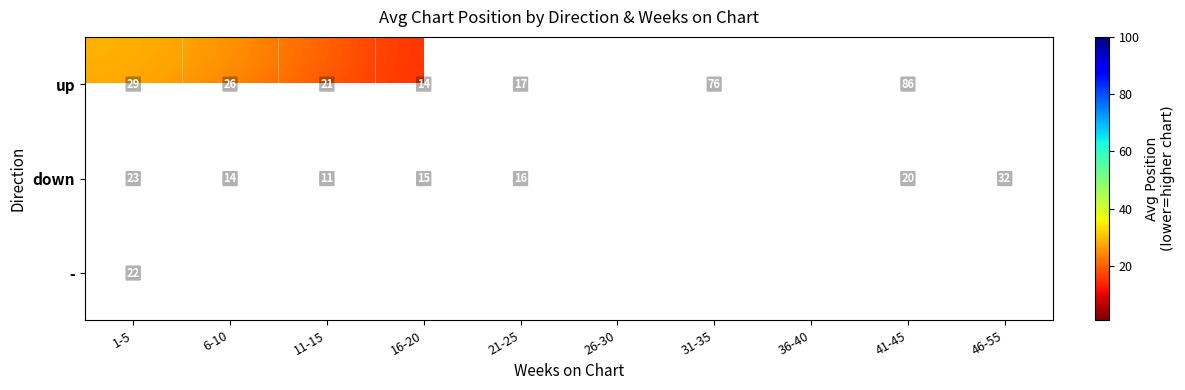

The down series shows 16 at 21-25. True or false?

True